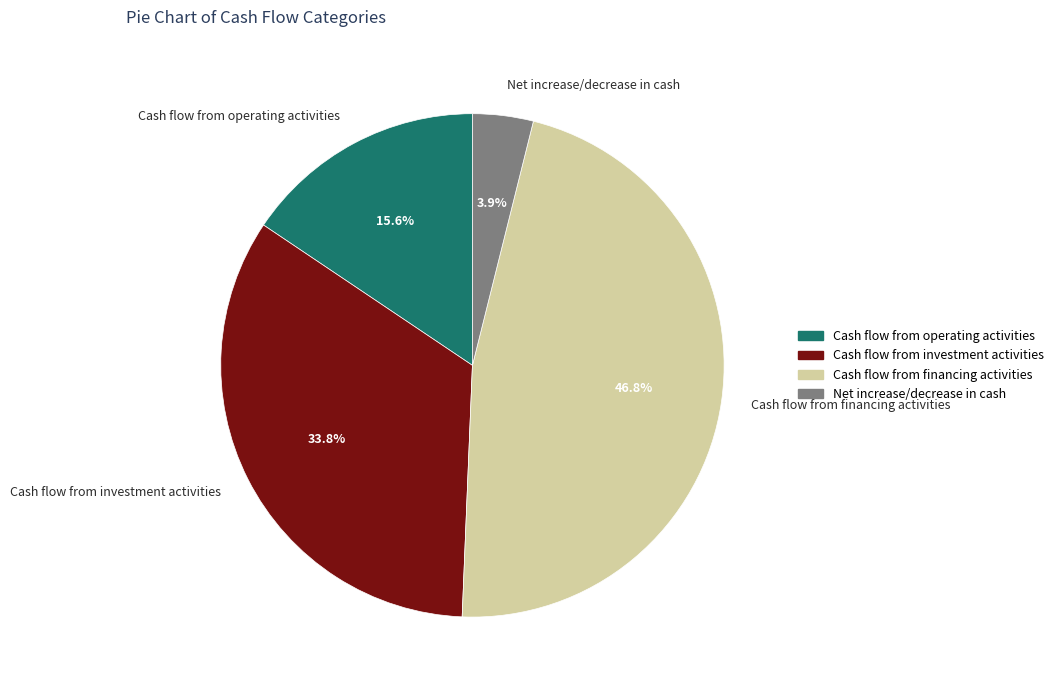

What is the smallest slice in the pie chart?

Net increase/decrease in cash